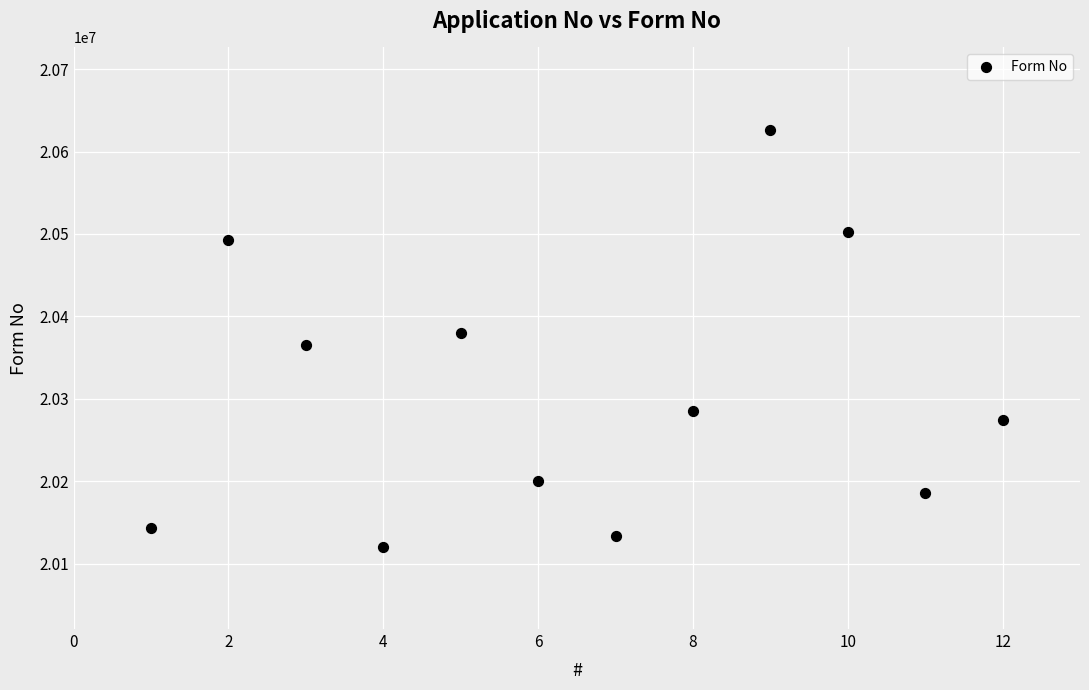

What is the average X value?

6